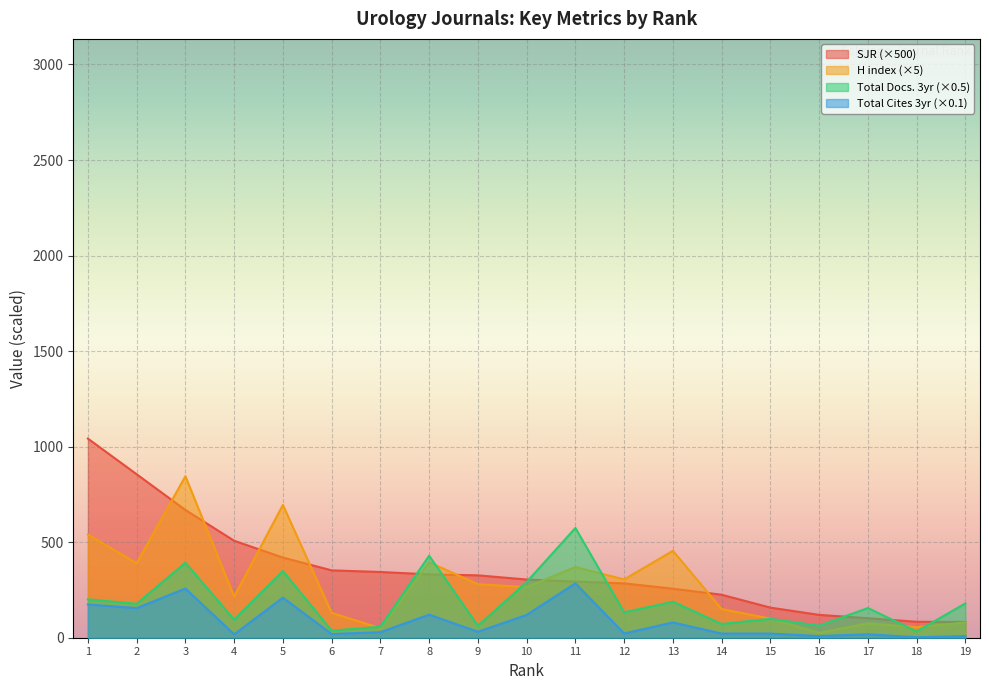

What is the value of the H index point at the 15th from the left?

100.0